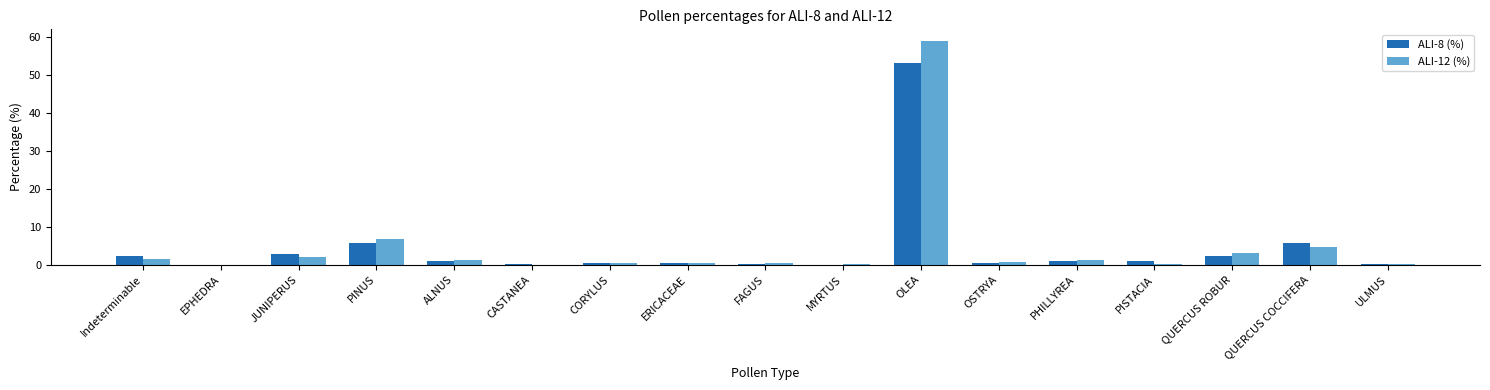

Between CASTANEA and QUERCUS ROBUR, which series saw the biggest shift?

ALI-12 (%)